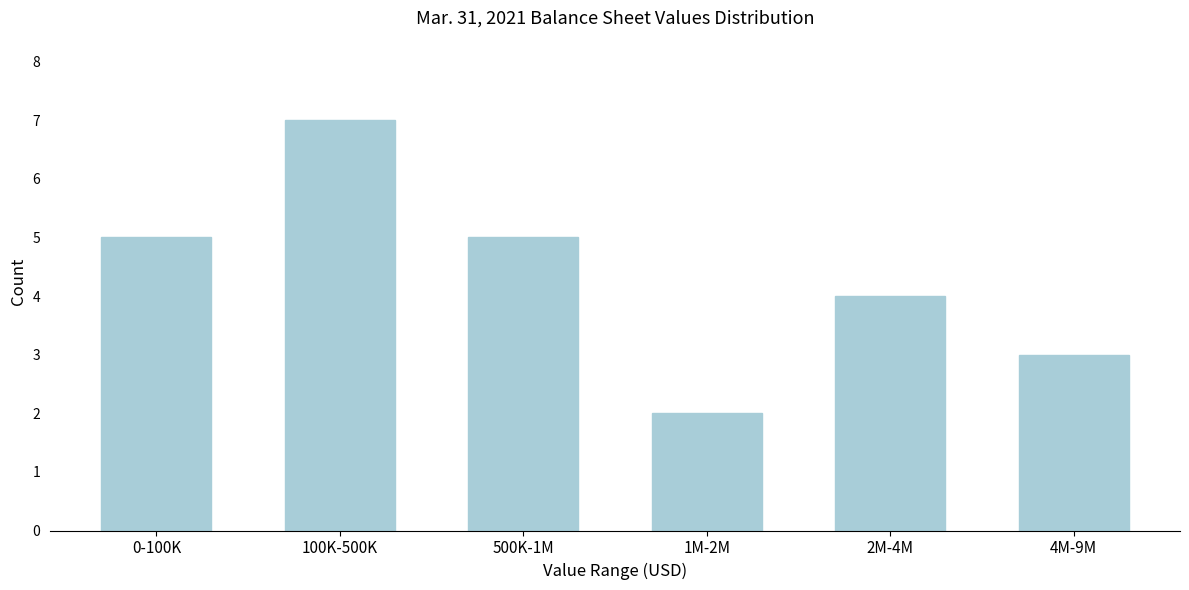

Reading left to right, extract all data points from this chart.

5	7	5	2	4	3